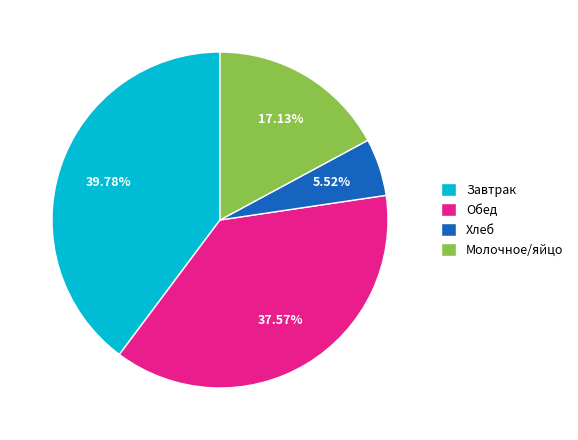

Combined, do Молочное/яйцо and Завтрак account for over 50%?

Yes